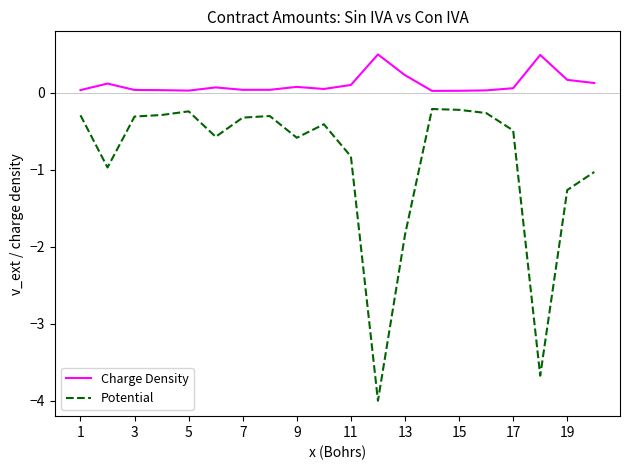

What is the smallest value displayed?

-4.0